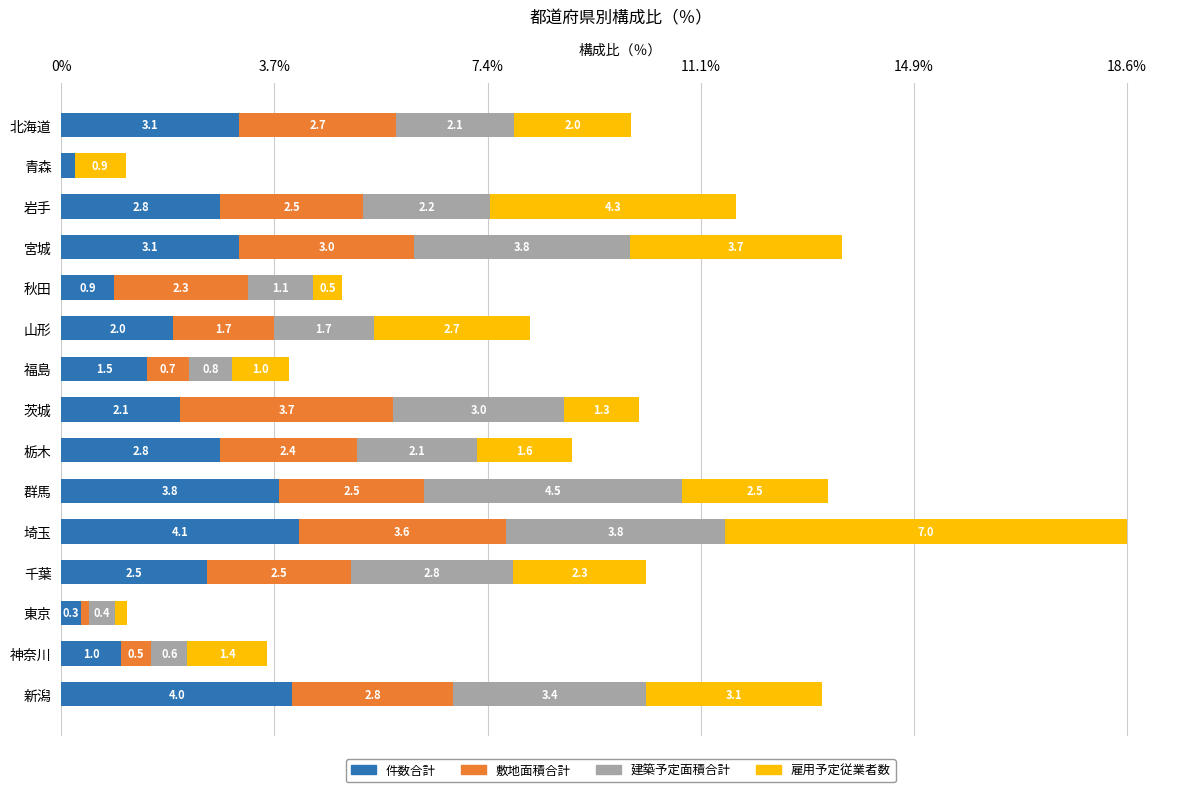

How many data points does each series have?

15